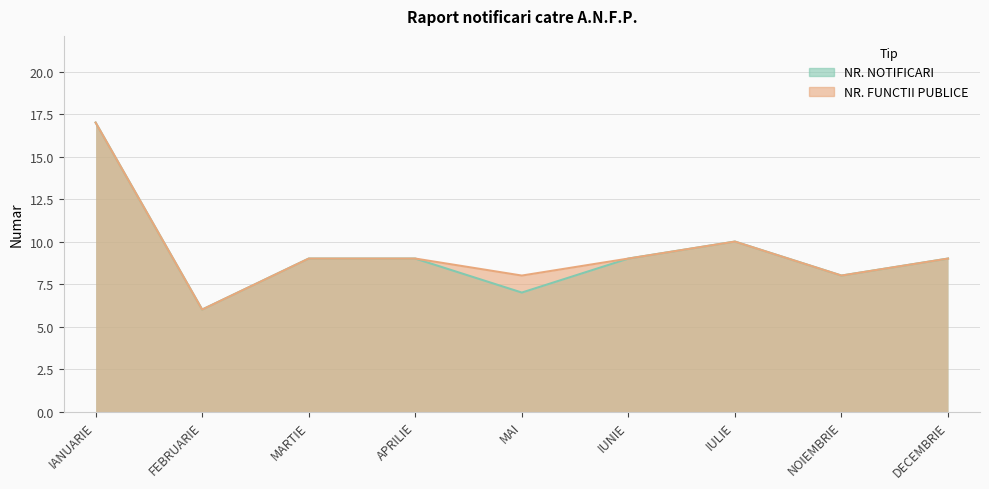

True or false: NR. FUNCTII PUBLICE has a value of 6 at IUNIE.

False